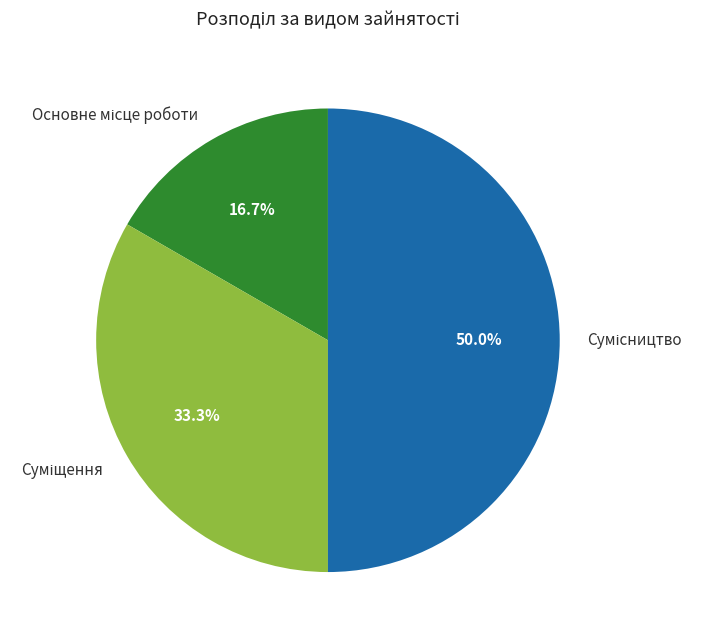

Rank the categories by value from highest to lowest.

Сумісництво, Суміщення, Основне місце роботи